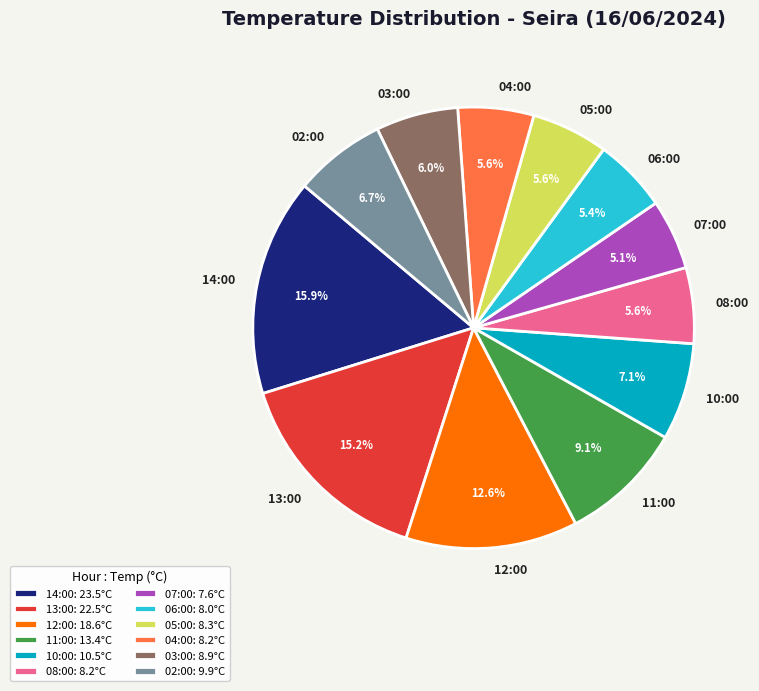

Is it true that 04:00 is 6% of the pie?

True